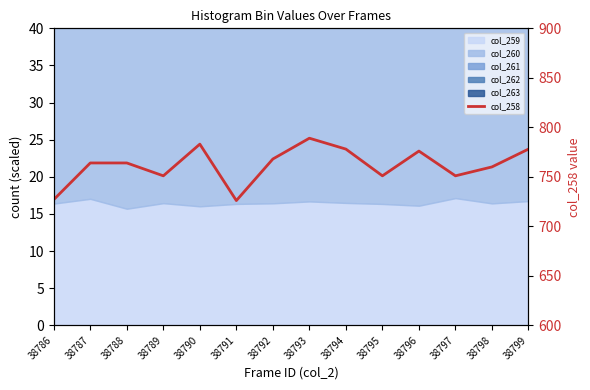

The chart shows a value of 727 at 38786. True or false?

True